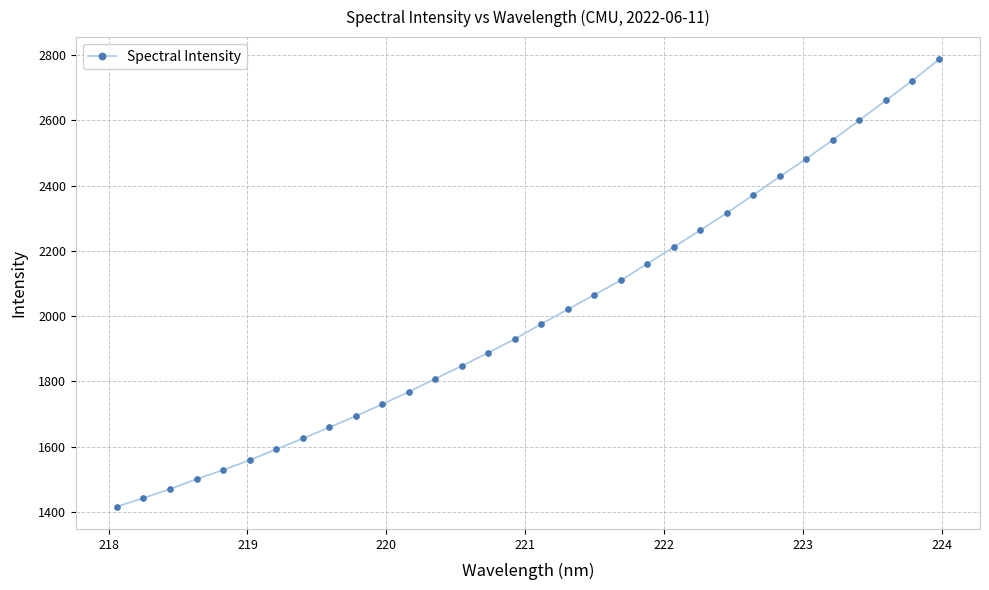

What is the minimum value shown in the chart?

1416.3